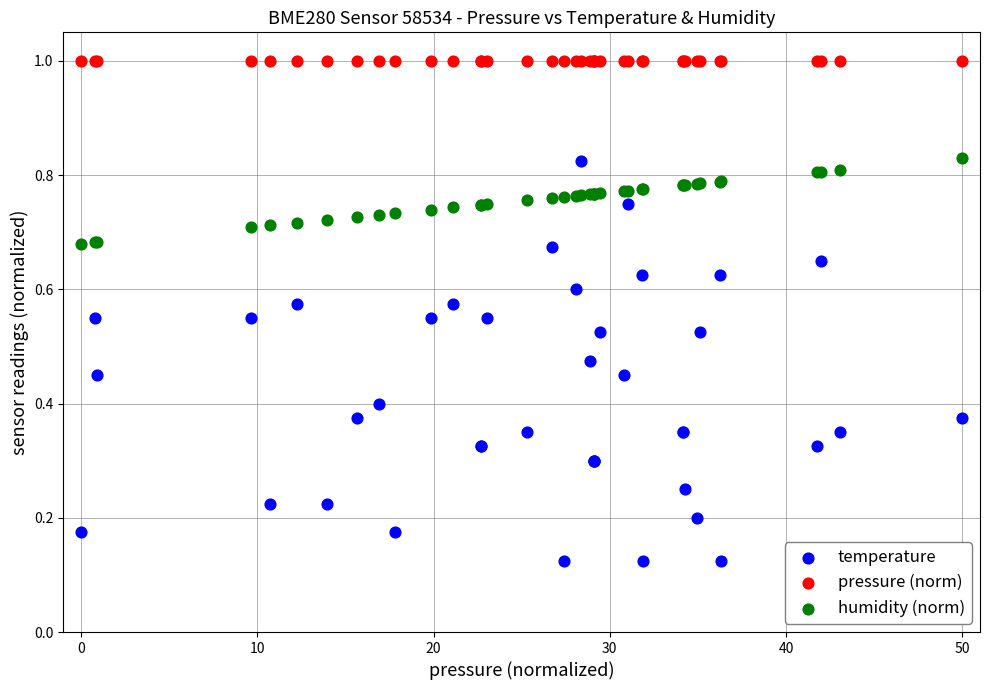

Which series contains the highest Y value?

pressure (norm)